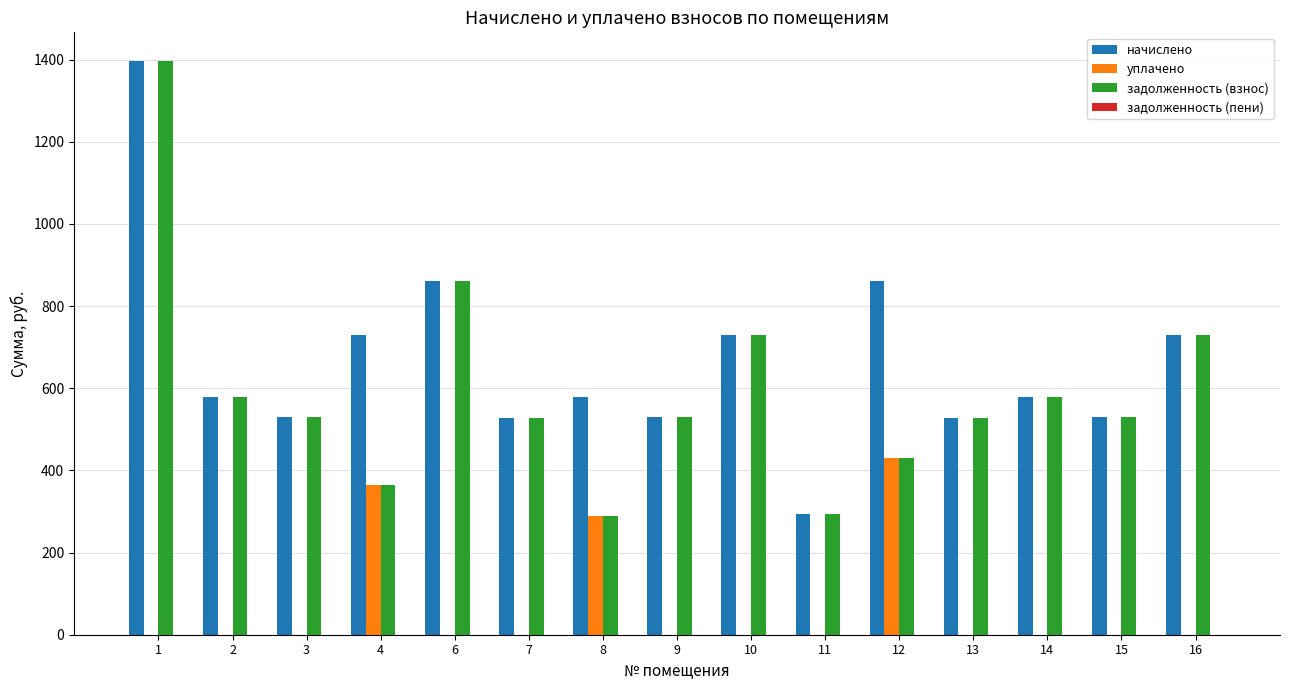

Count the number of data series in this chart.

3